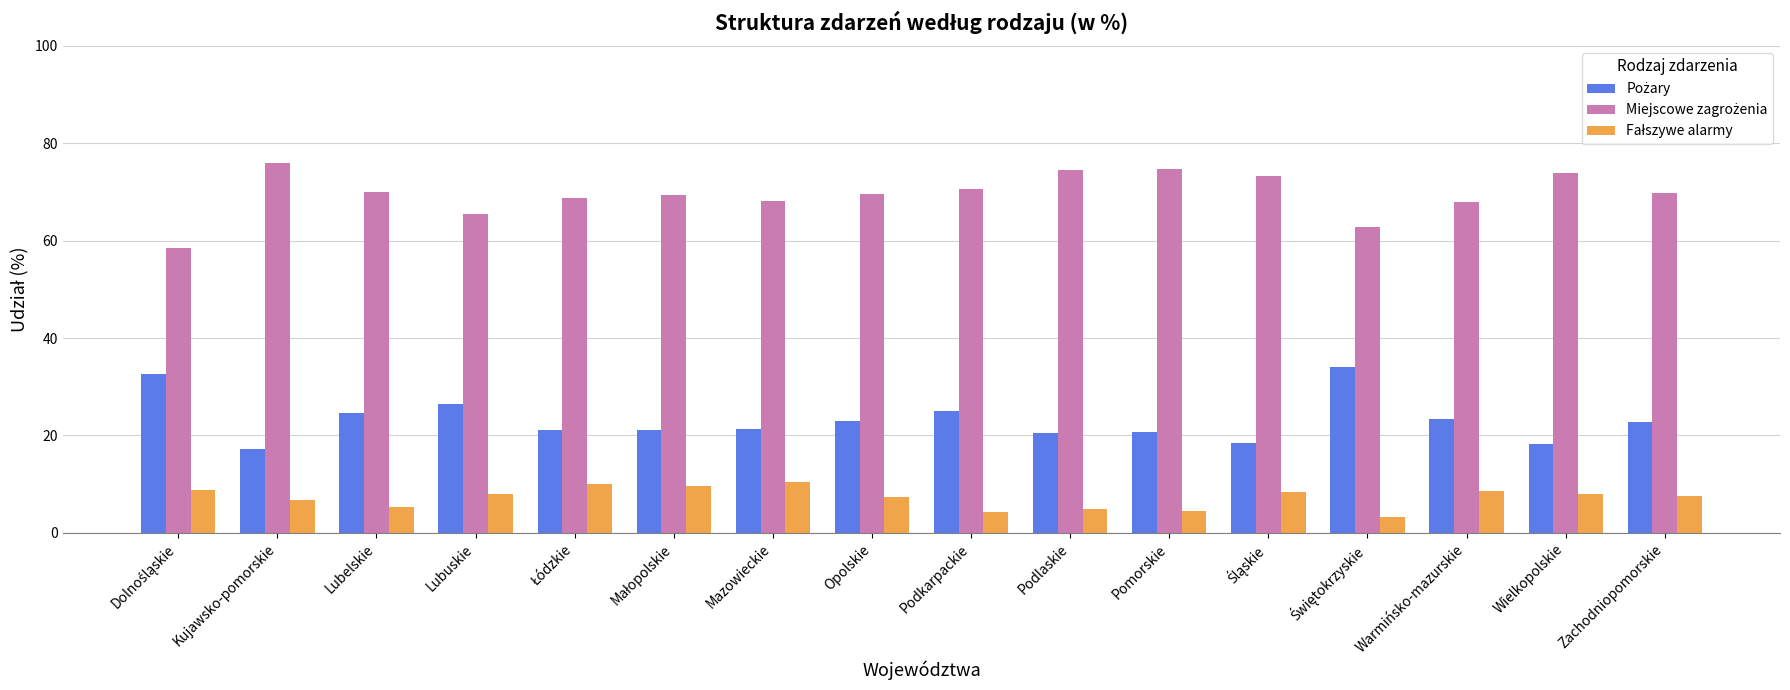

At how many categories does at least one series exceed 45?

16